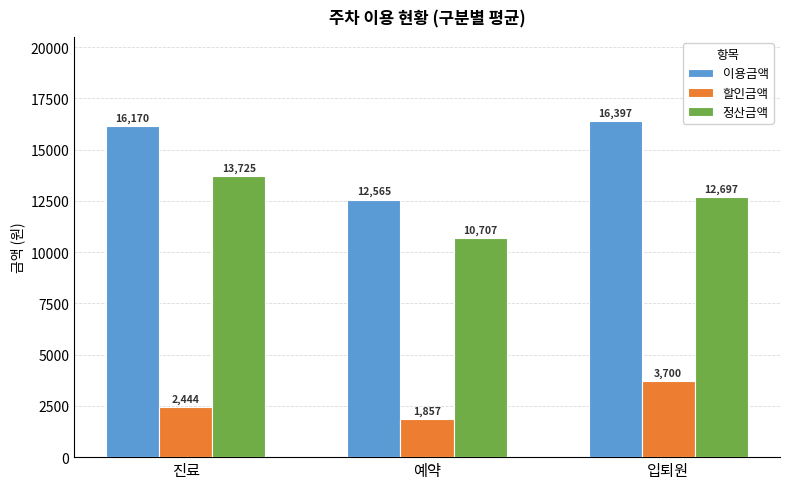

Which series has the largest total across all categories?

이용금액